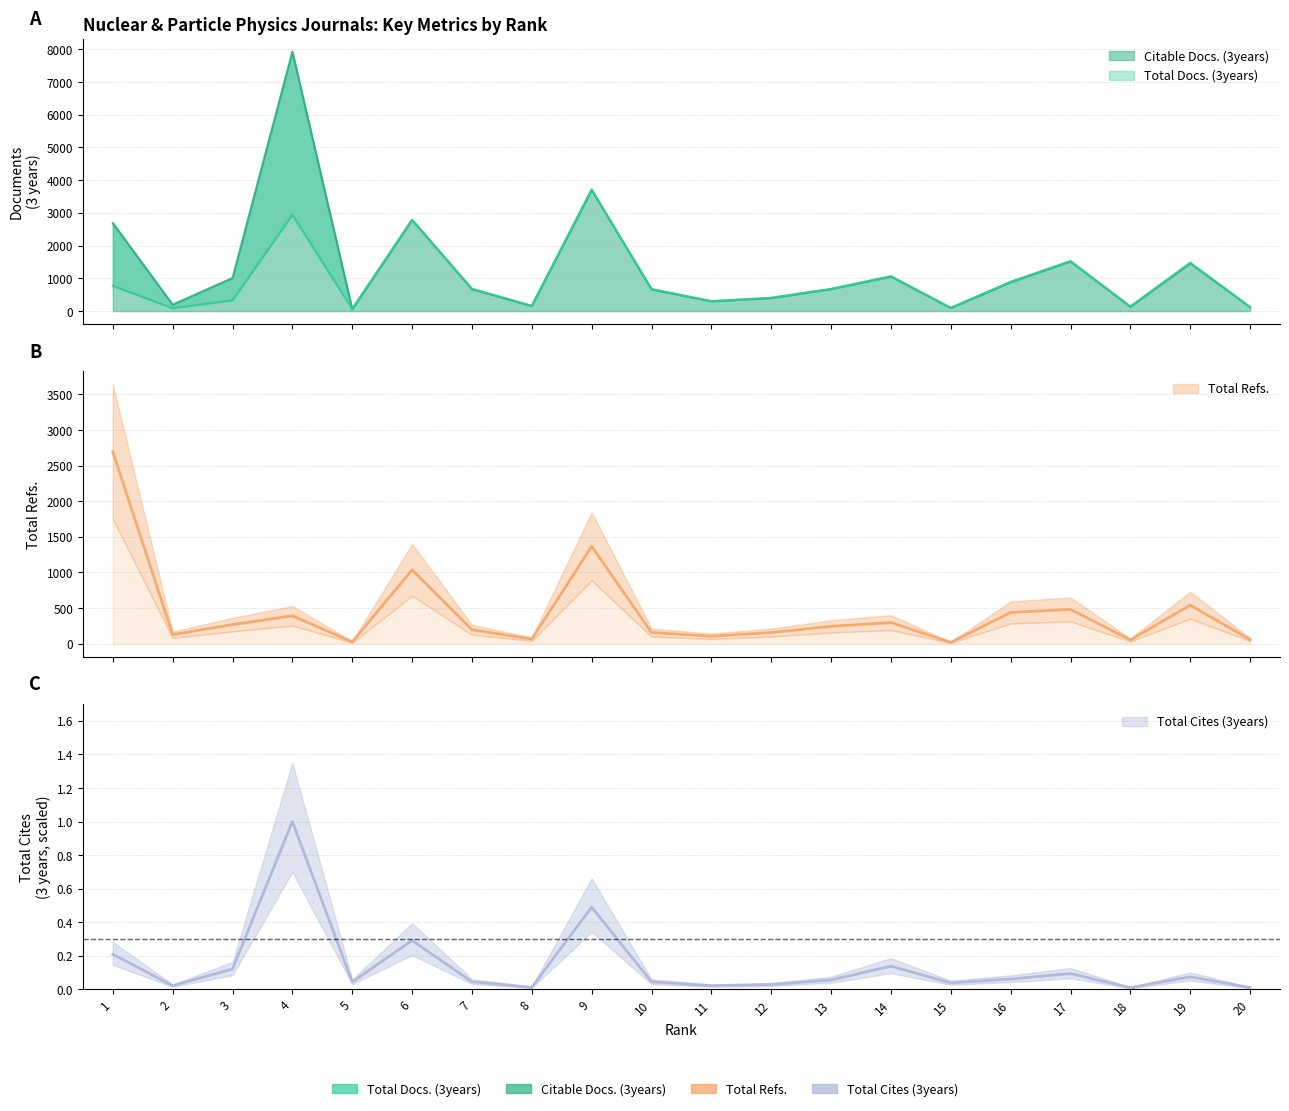

Rank the series at 17 from highest to lowest value.

Total Docs. (3years), Citable Docs. (3years), Total Refs., Total Cites (3years)